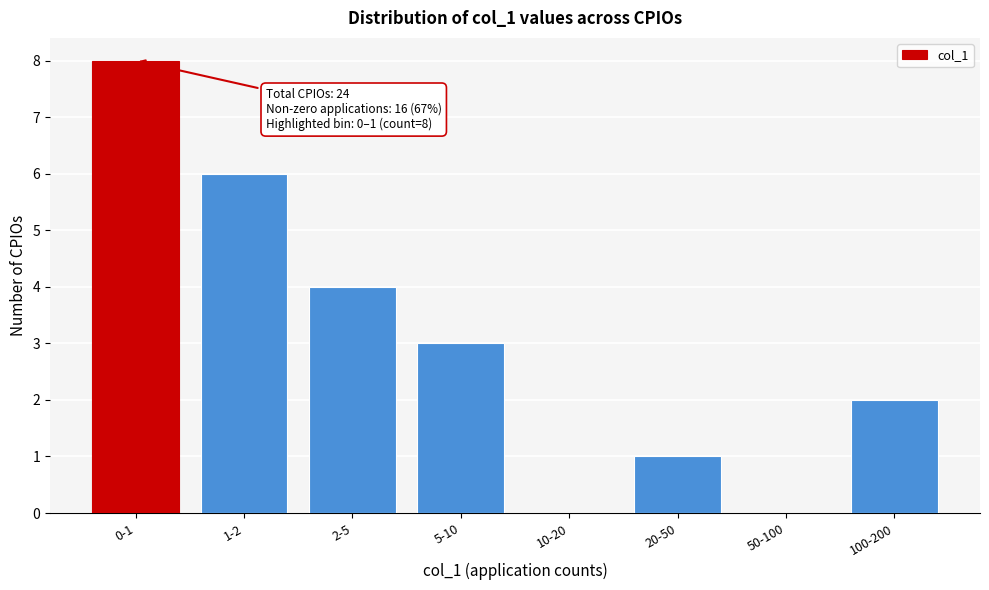

Reading right to left, extract all data points from this chart.

100-200=2	50-100=0	20-50=1	10-20=0	5-10=3	2-5=4	1-2=6	0-1=8